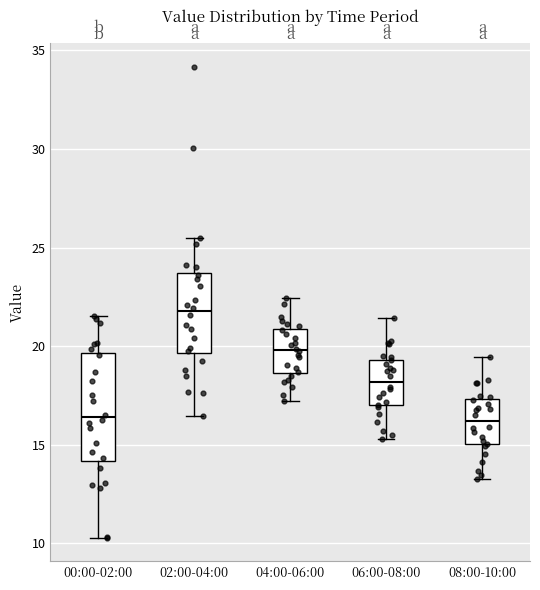

Reading left to right, transcribe this box plot: for each box, give where its median line is, the range the box spans, and where its two whiskers end, as read against the y-axis. The values are not printed on the chart, so give them approximately, as read against the axis.

00:00-02:00: median 16.5, box 14.0 to 19.5, whiskers 10.5 to 21.5
02:00-04:00: median 22.0, box 19.5 to 23.5, whiskers 16.5 to 25.5
04:00-06:00: median 20.0, box 18.5 to 21.0, whiskers 17.0 to 22.5
06:00-08:00: median 18.0, box 17.0 to 19.5, whiskers 15.5 to 21.5
08:00-10:00: median 16.0, box 15.0 to 17.5, whiskers 13.5 to 19.5